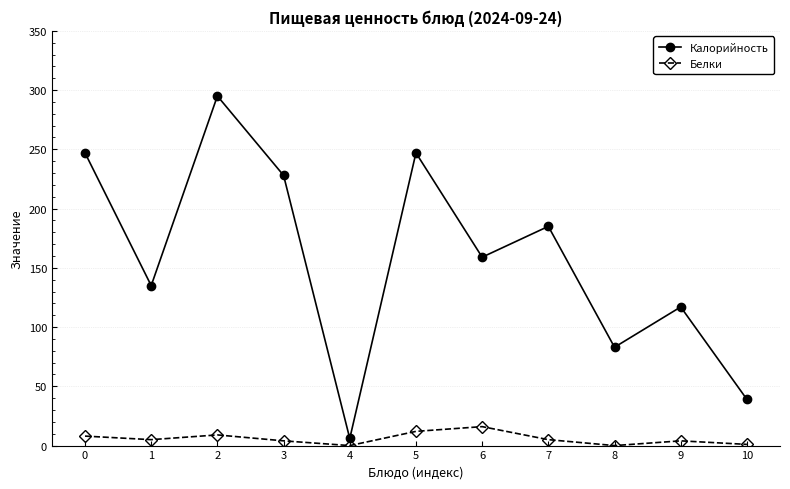

True or false: Калорийность and Белки cross at least once.

False